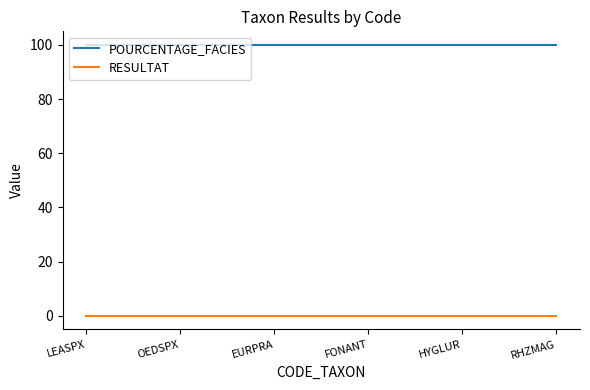

True or false: POURCENTAGE_FACIES has a value of 100.0 at LEASPX.

True